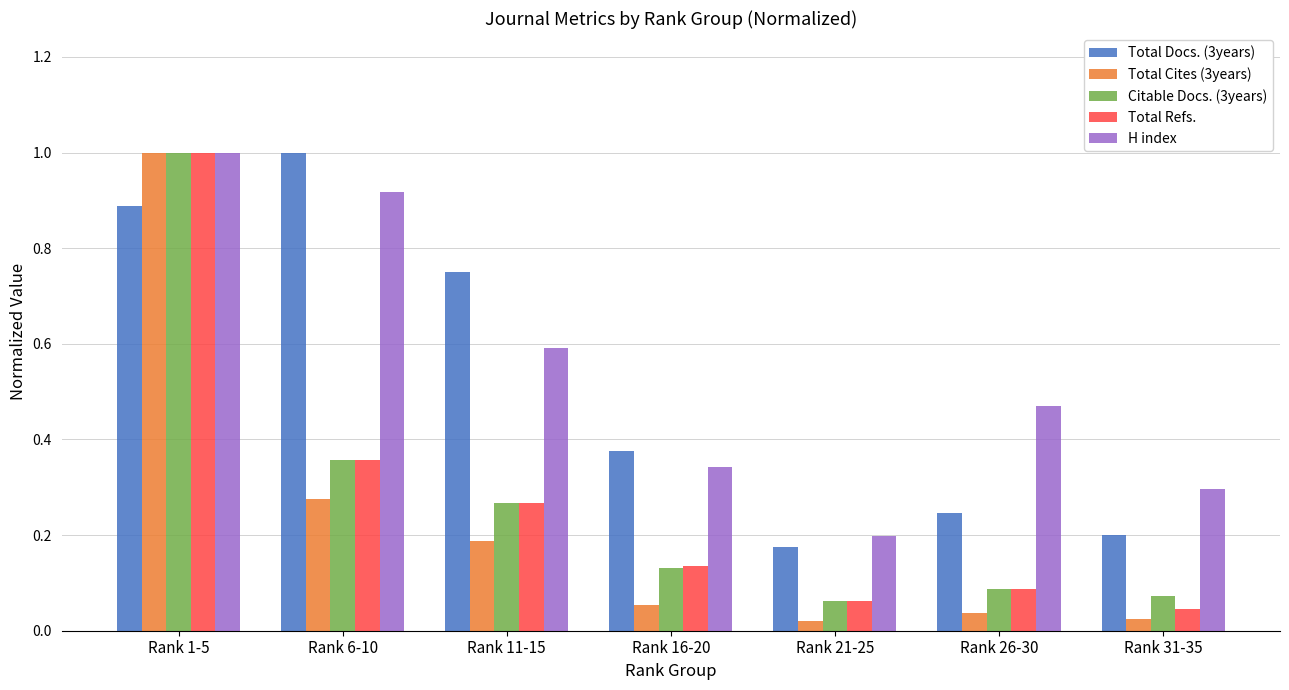

Which series has the widest spread of values?

Total Cites (3years)